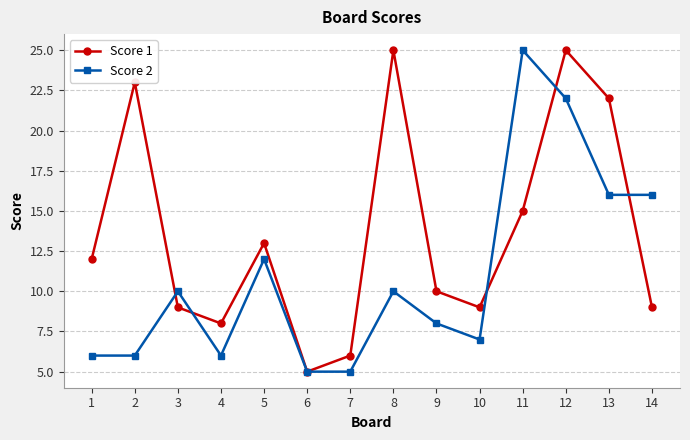

At which category is the sum across all series the highest?

12